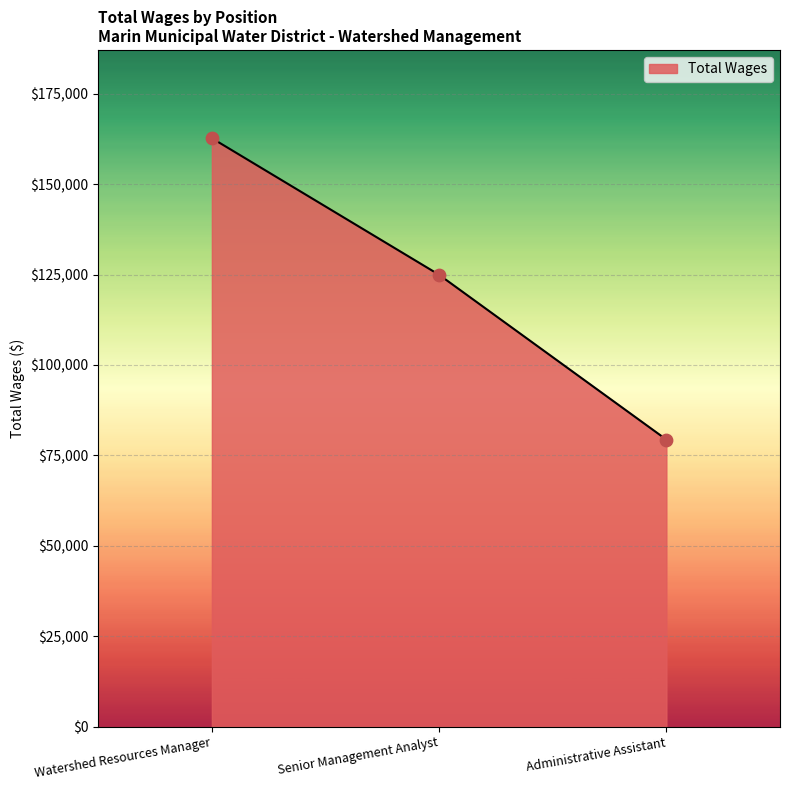

What is the change in value from Senior Management Analyst to Administrative Assistant?

-45583